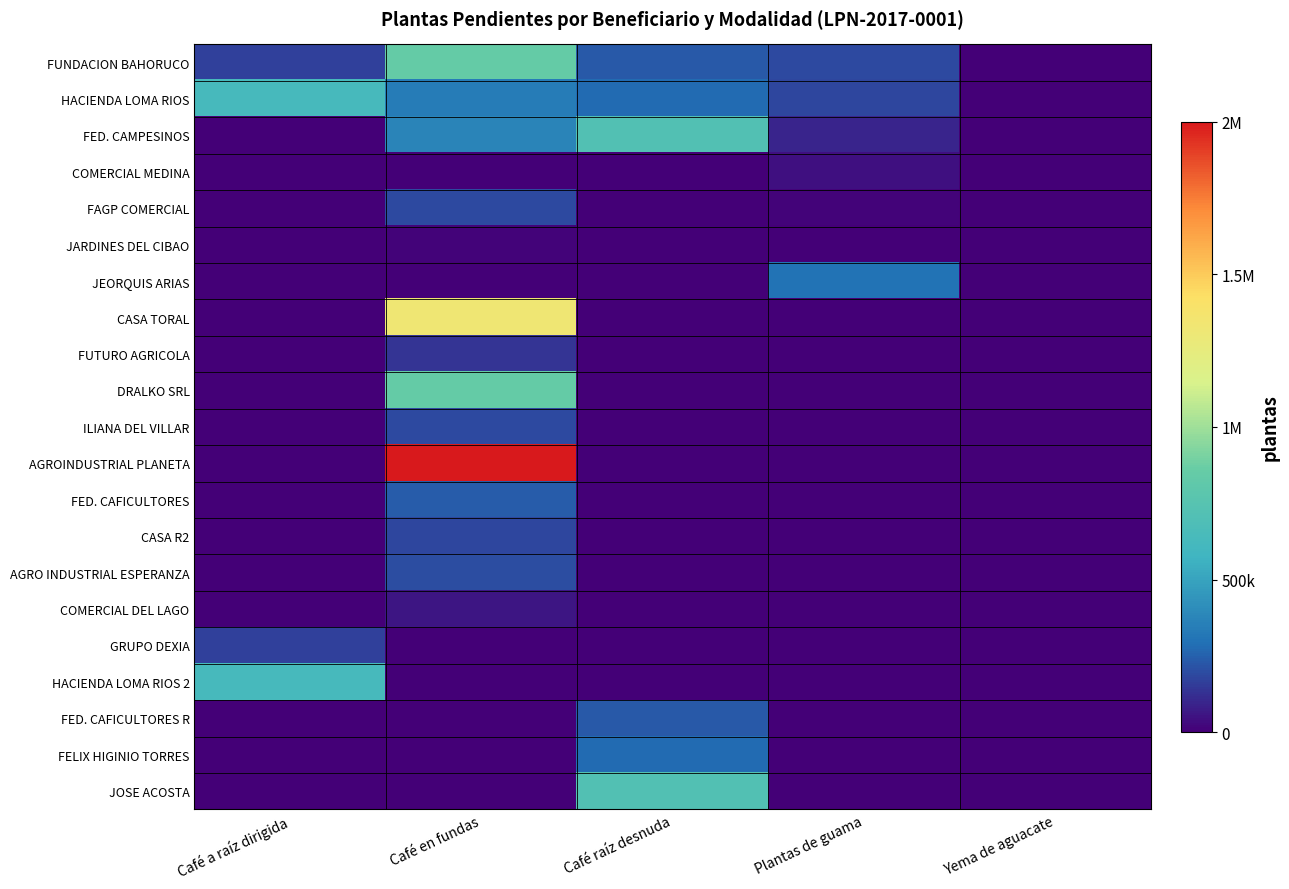

At which category is the sum across all series the highest?

Café en fundas